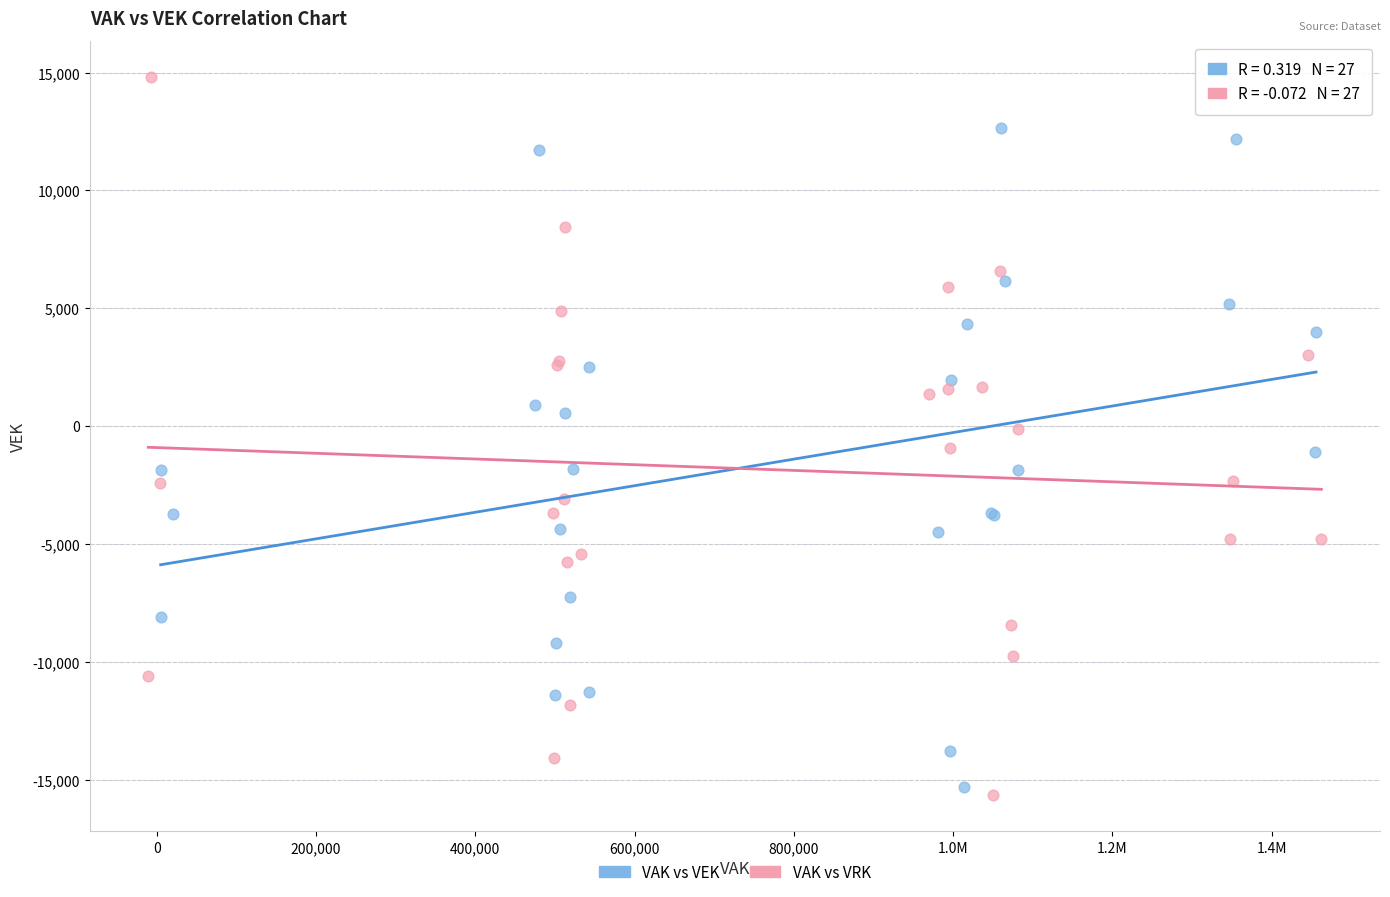

Which series contains the highest Y value?

VAK vs VRK